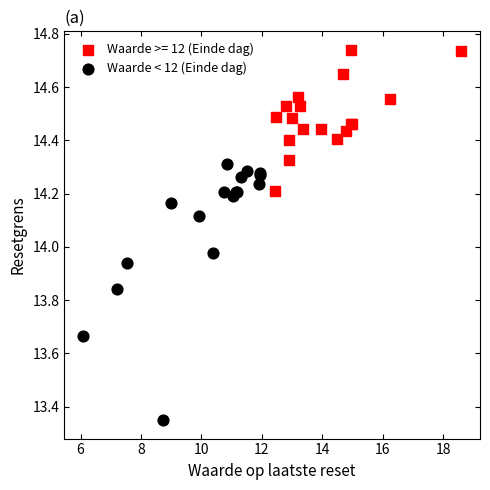

Which series contains the highest Y value?

Waarde >= 12 (Einde dag)